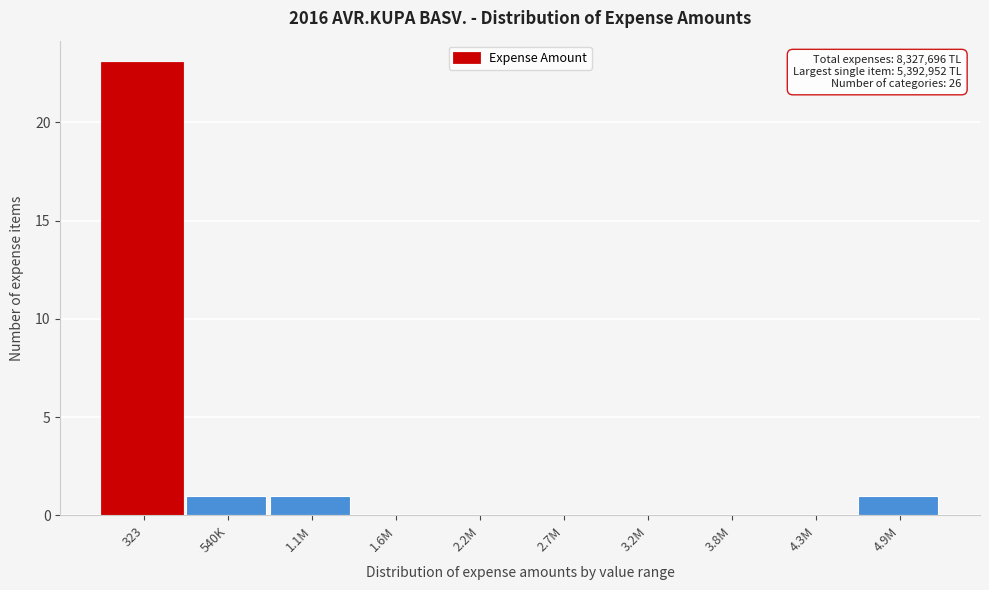

Reading right to left, extract all data points from this chart.

4.9M=1	4.3M=0	3.8M=0	3.2M=0	2.7M=0	2.2M=0	1.6M=0	1.1M=1	540K=1	323=23